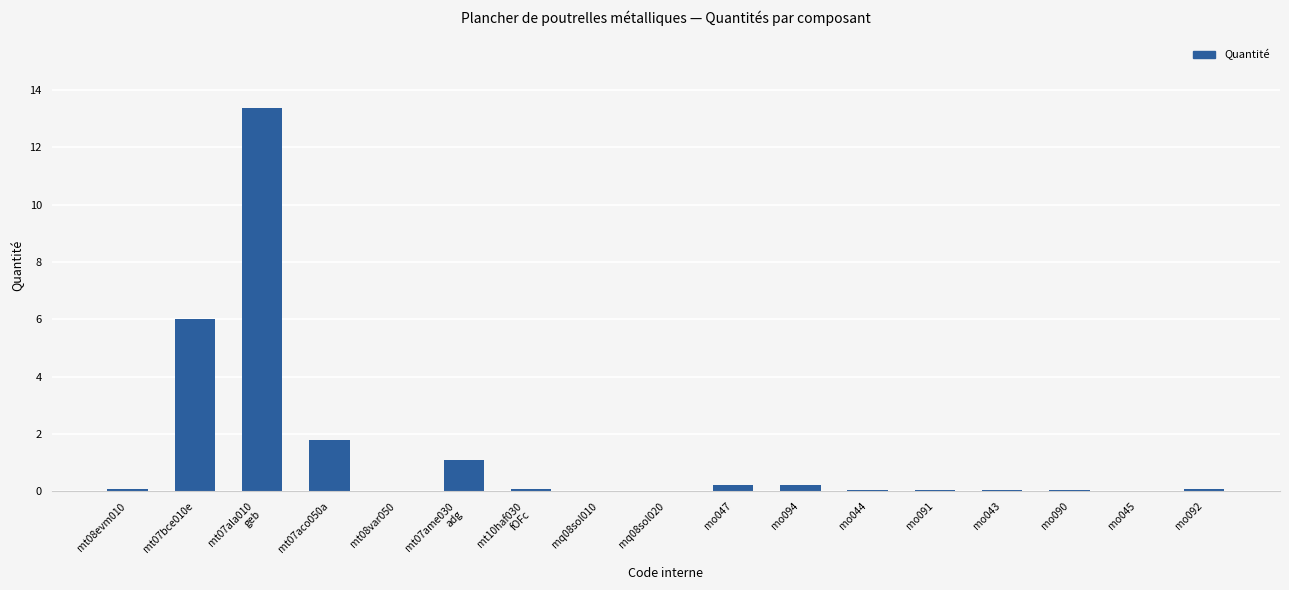

Approximately how many times larger is the value at mo047 compared to mt07ame030
adg?

0.2